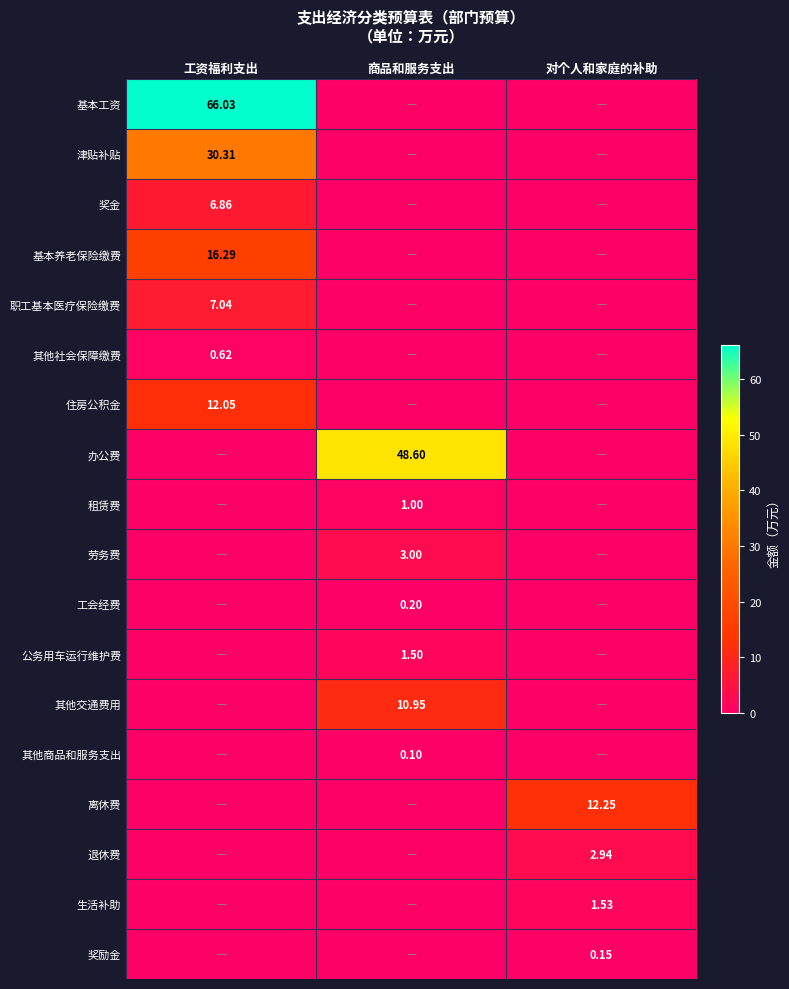

Is the value of 基本养老保险缴费 at 工资福利支出 greater than the value of 公务用车运行维护费 at 商品和服务支出?

Yes